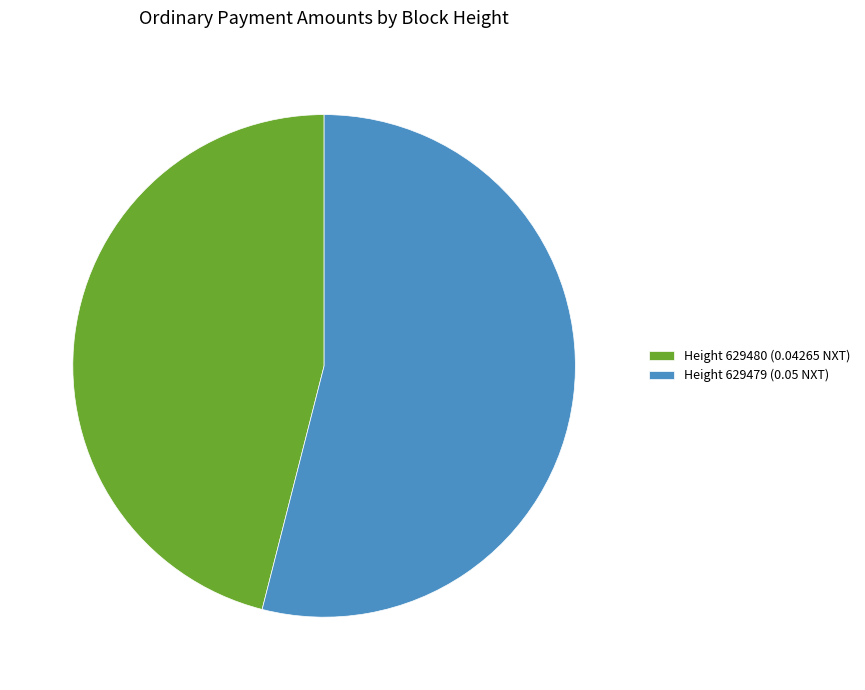

How many slices are in this pie chart?

2